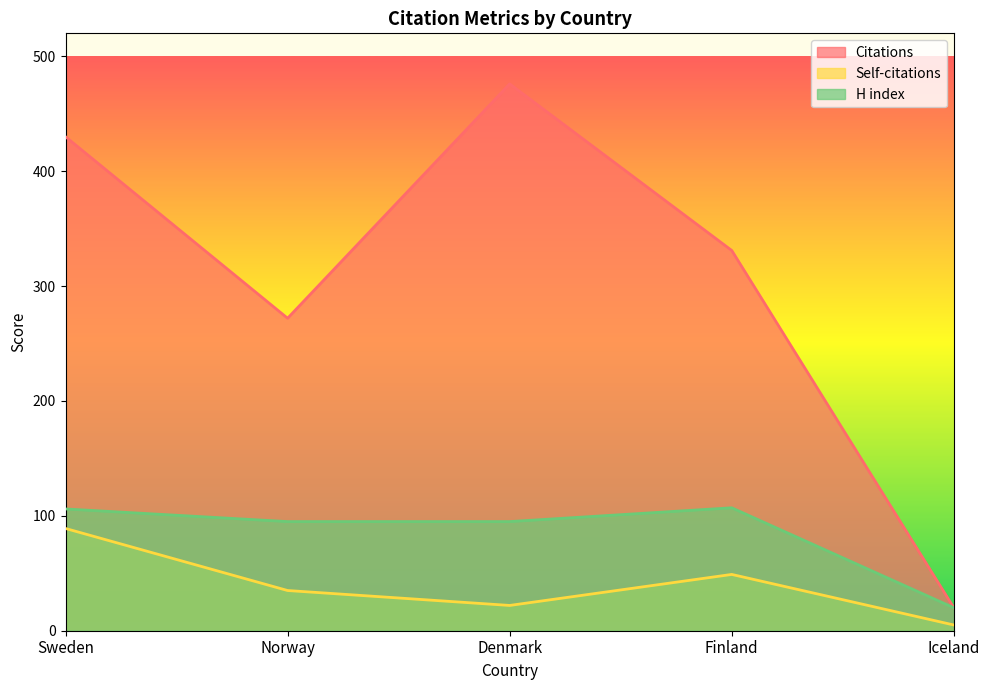

Which series has the largest total across all categories?

Citations